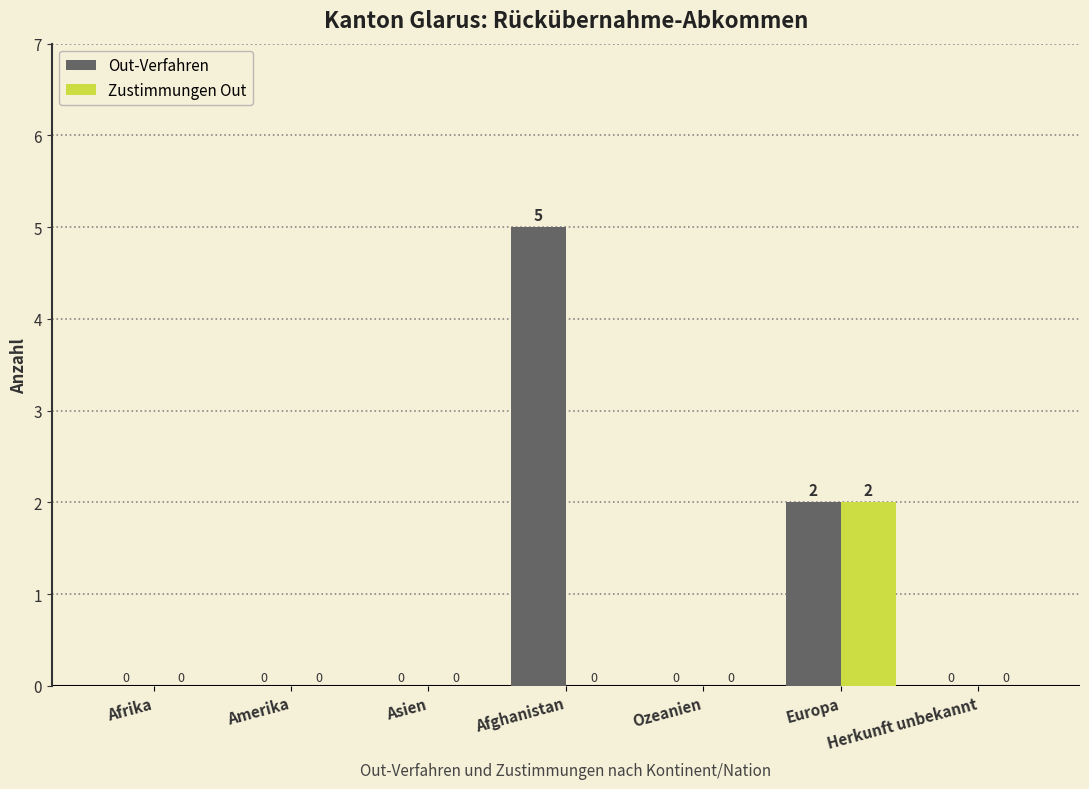

What are all the series names shown in the legend?

Out-Verfahren, Zustimmungen Out